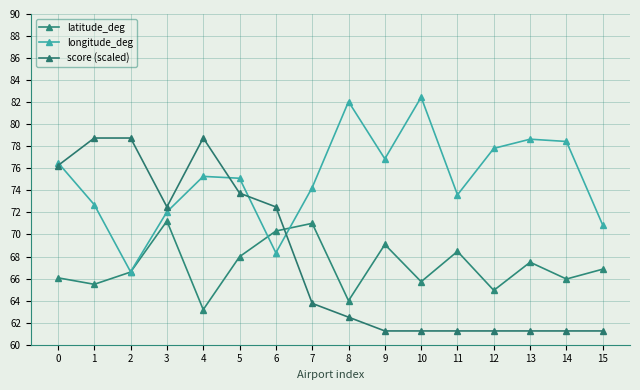

After their last crossing, which series has the higher values: latitude_deg or longitude_deg?

longitude_deg